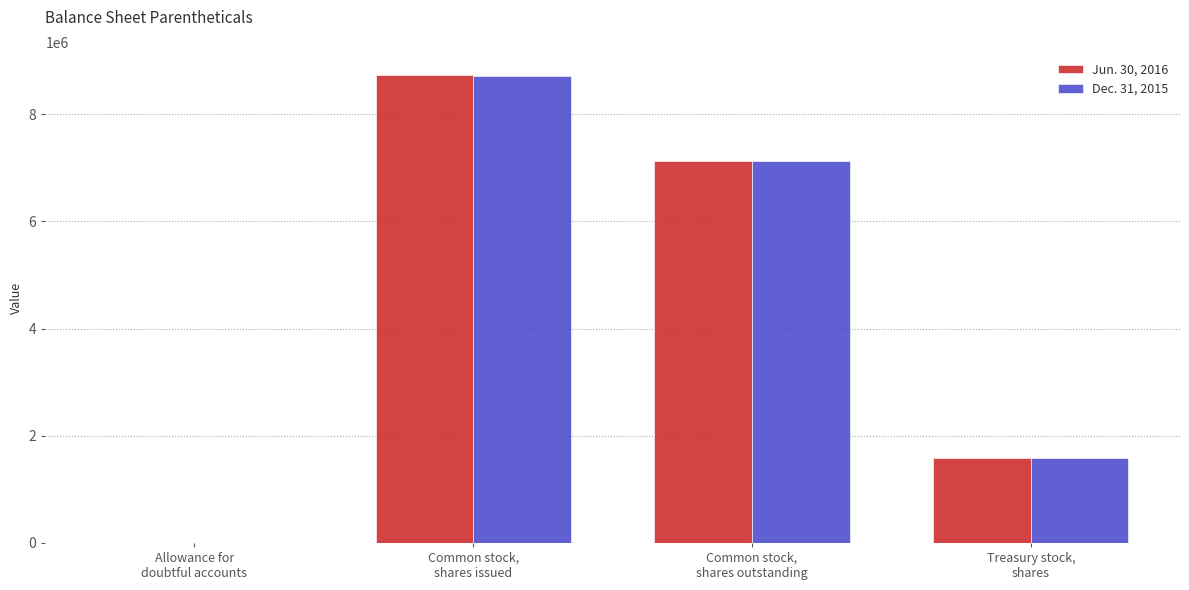

What is the maximum value shown in the chart?

8723260